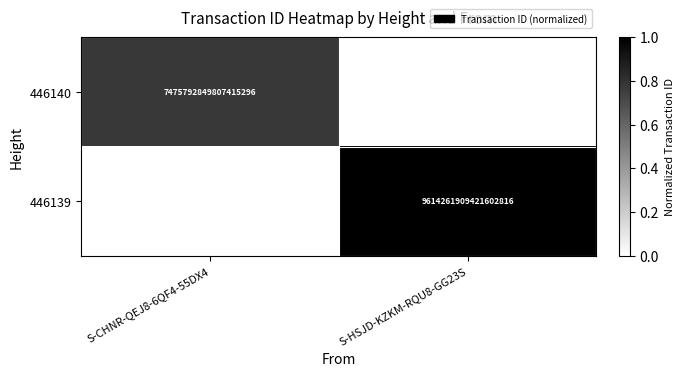

Is the value of 446139 at S-HSJD-KZKM-RQU8-GG23S greater than the value of 446140 at S-CHNR-QEJ8-6QF4-55DX4?

Yes